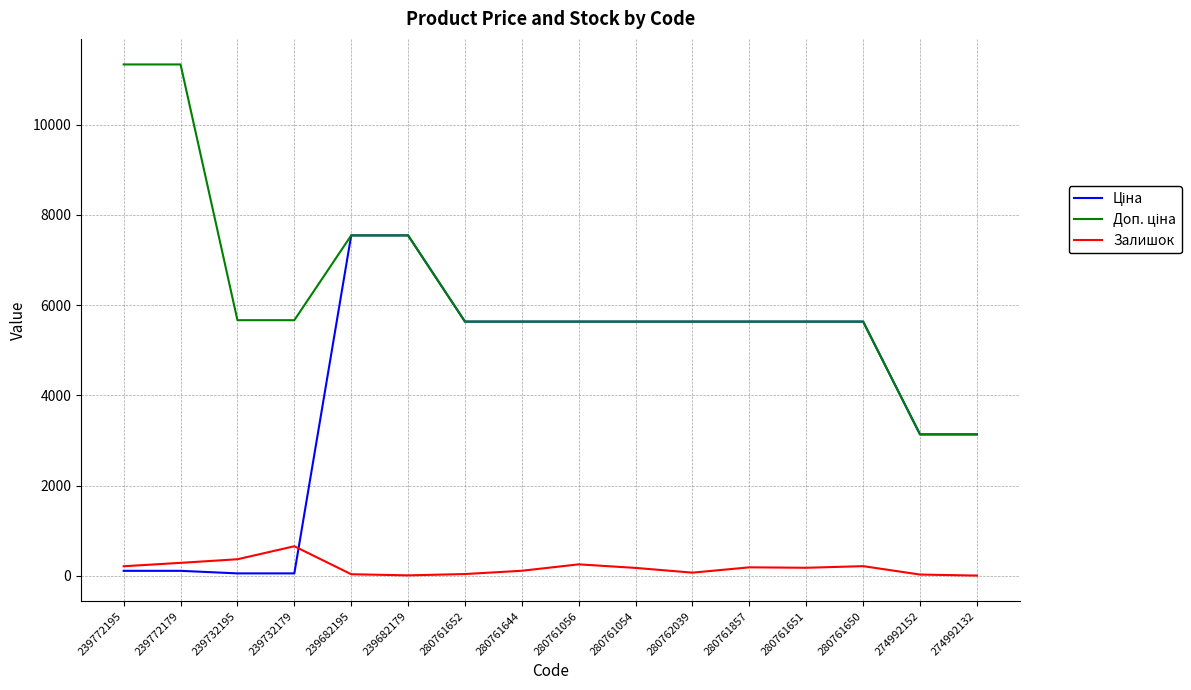

The Залишок series shows 115.0 at 280761644. True or false?

True